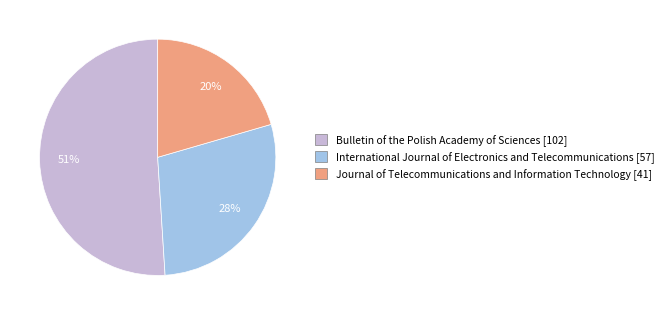

How many slices are in this pie chart?

3